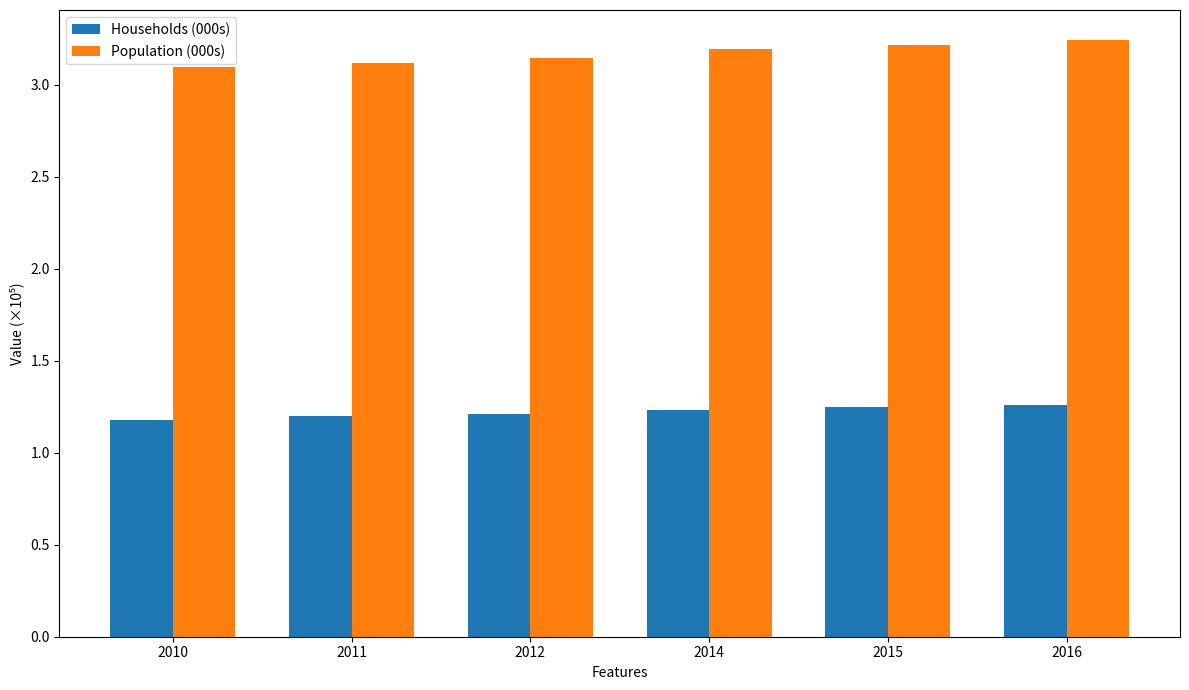

Is the value of Population (000s) at 2015 greater than the value of Households (000s) at 2010?

Yes